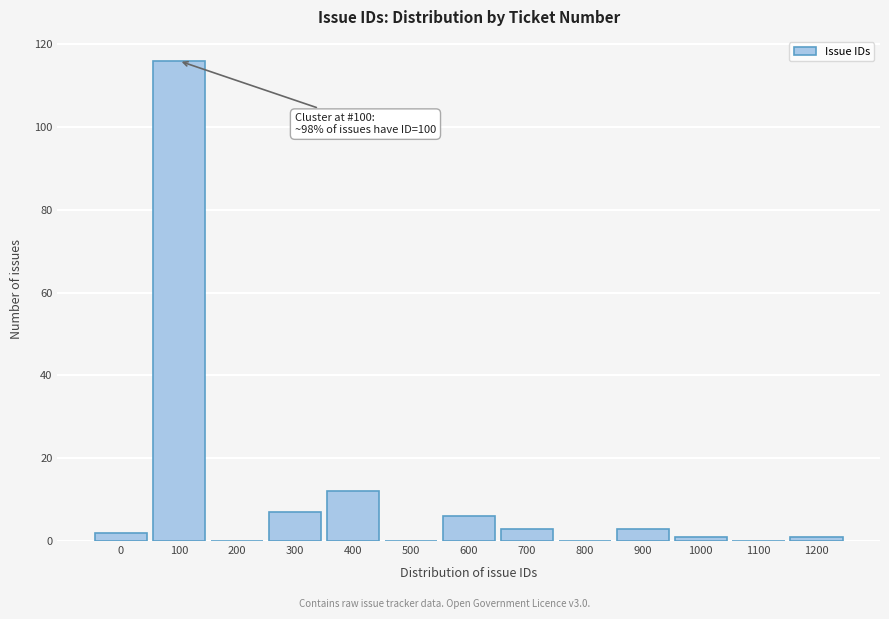

Reading right to left, what are all the values shown in this chart?

1200=1	1100=0	1000=1	900=3	800=0	700=3	600=6	500=0	400=12	300=7	200=0	100=116	0=2